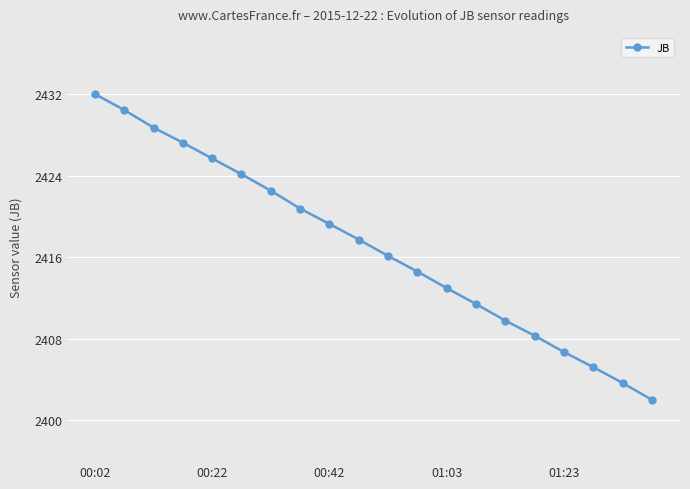

What is the smallest value displayed?

2402.0